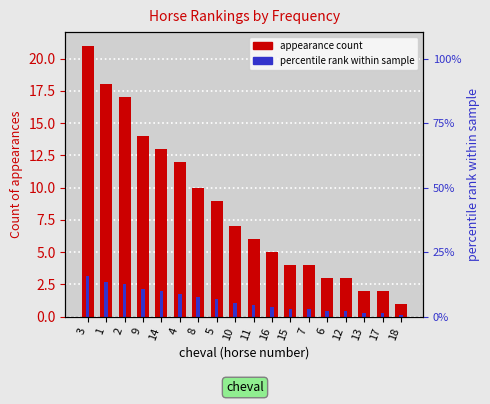

What is the difference between the second highest and second lowest values?

16